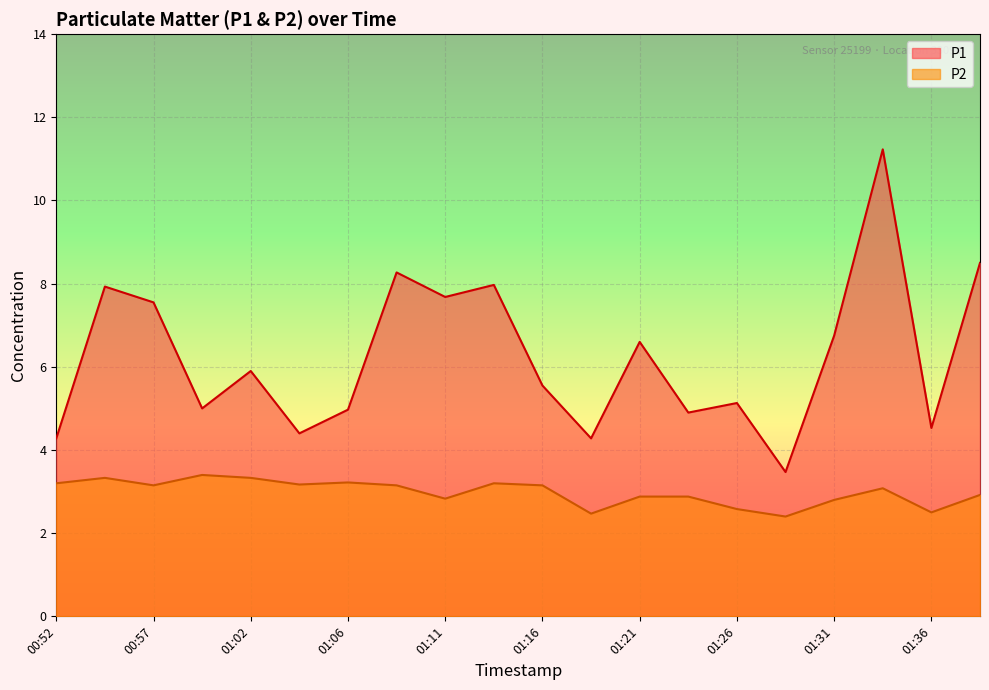

At which category is the sum across all series the highest?

01:33